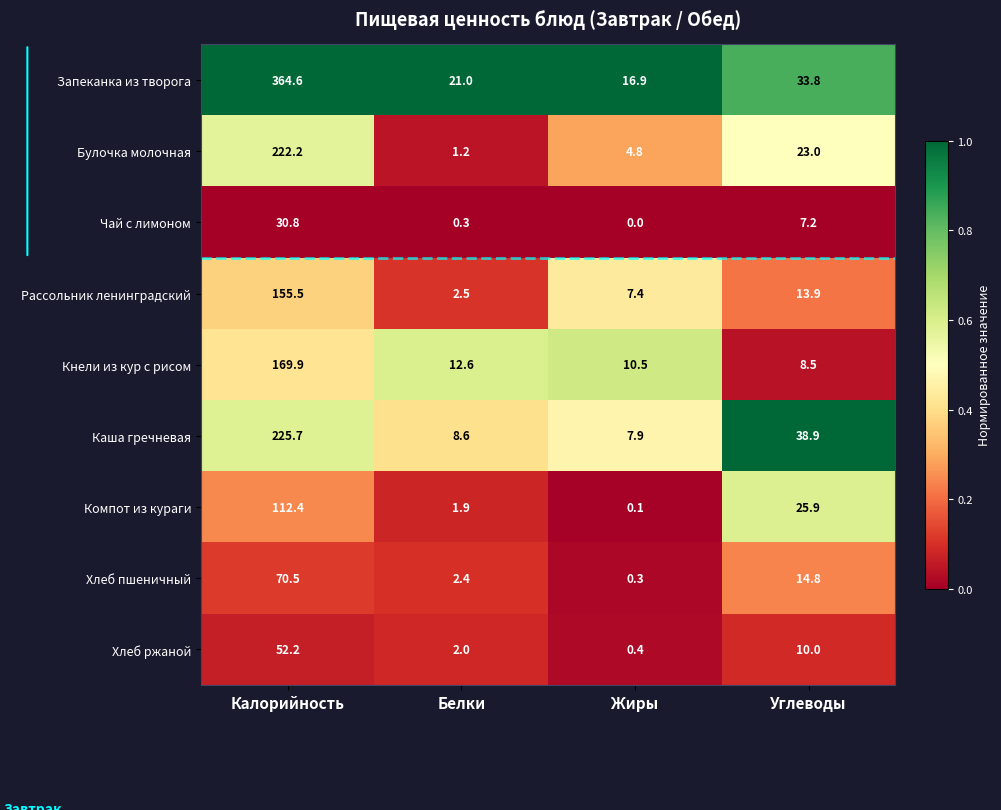

At Жиры, list the series in order from smallest to largest.

Чай с лимоном, Компот из кураги, Хлеб пшеничный, Хлеб ржаной, Булочка молочная, Рассольник ленинградский, Каша гречневая, Кнели из кур с рисом, Запеканка из творога